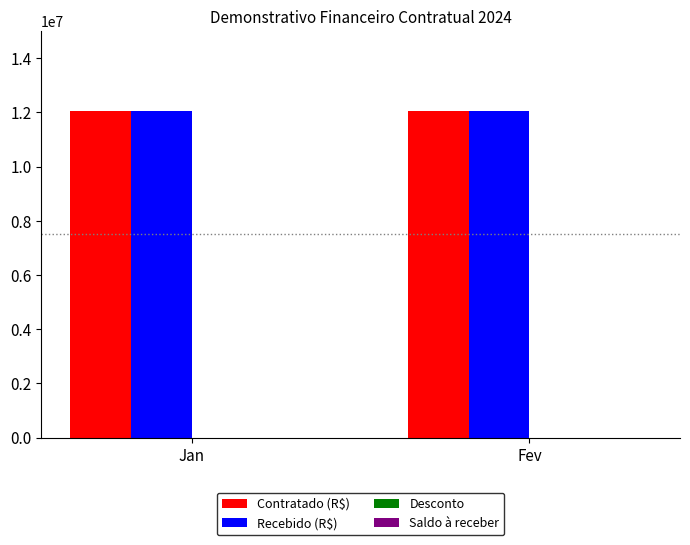

How many bars are there in each group?

4